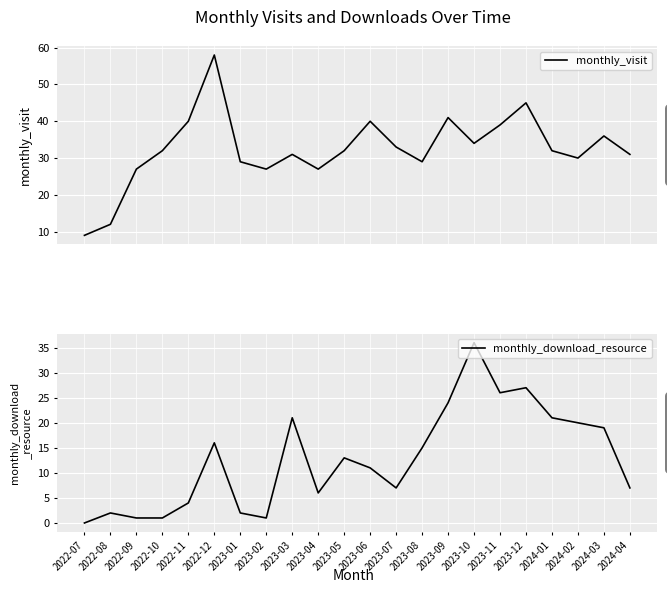

What is the highest value of the monthly_visit series?

58